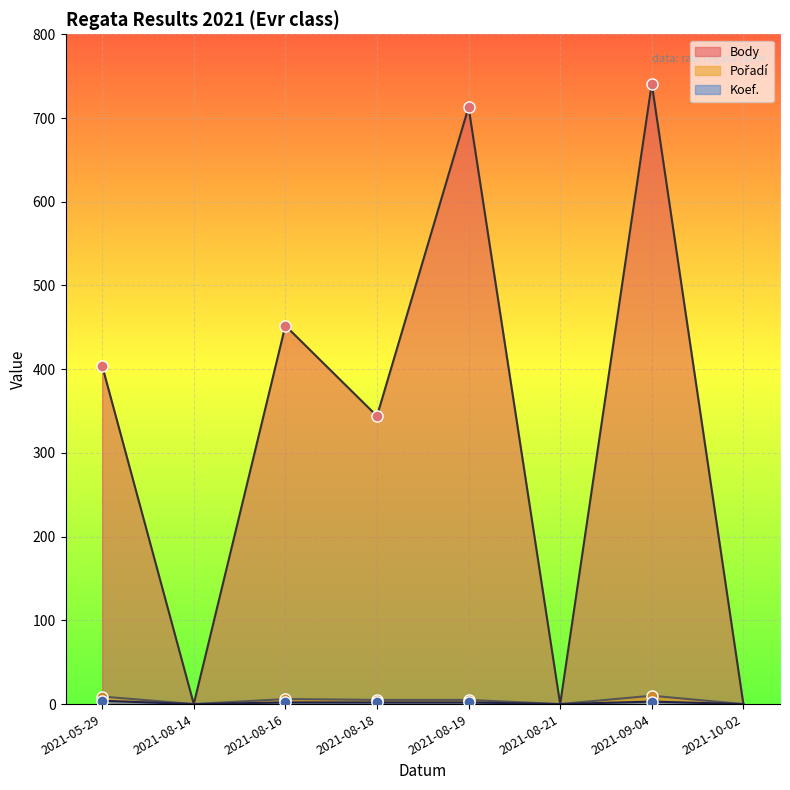

Which series has the largest total across all categories?

Body